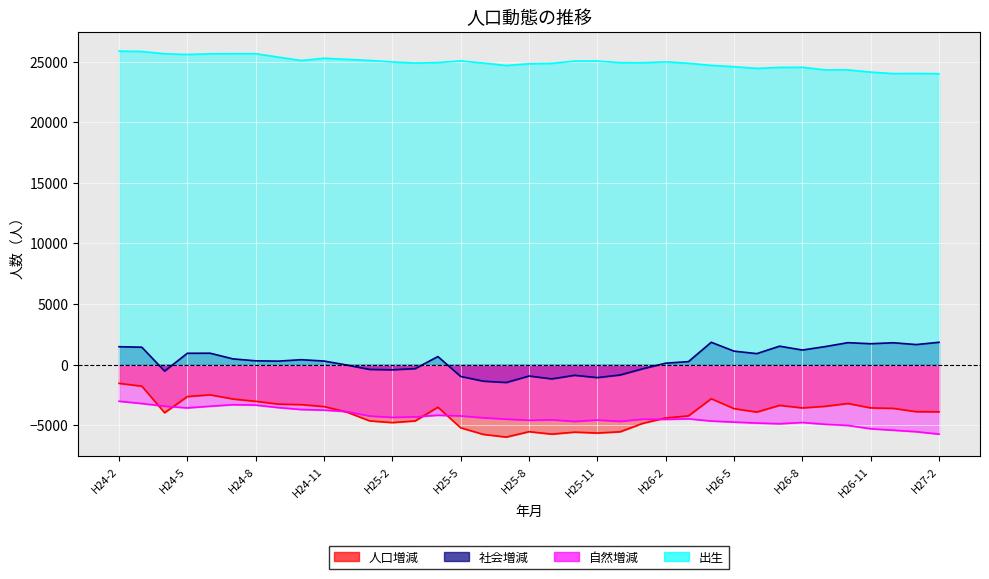

Reading right to left, list all the values displayed in this chart.

人口増減: H27-2=-3900	H27-1=-3888	H26-12=-3616	H26-11=-3575	H26-10=-3213	H26-9=-3444	H26-8=-3578	H26-7=-3365	H26-6=-3920	H26-5=-3636	H26-4=-2817	H26-3=-4232	H26-2=-4407	H26-1=-4847	H25-12=-5547	H25-11=-5651	H25-10=-5576	H25-9=-5740	H25-8=-5539	H25-7=-5984	H25-6=-5764	H25-5=-5220	H25-4=-3518	H25-3=-4652	H25-2=-4788	H25-1=-4647	H24-12=-3919	H24-11=-3466	H24-10=-3305	H24-9=-3264	H24-8=-3031	H24-7=-2841	H24-6=-2497	H24-5=-2640	H24-4=-3973	H24-3=-1779	H24-2=-1550
社会増減: H27-2=1841	H27-1=1653	H26-12=1802	H26-11=1723	H26-10=1810	H26-9=1486	H26-8=1202	H26-7=1520	H26-6=906	H26-5=1111	H26-4=1842	H26-3=246	H26-2=116	H26-1=-342	H25-12=-858	H25-11=-1074	H25-10=-885	H25-9=-1180	H25-8=-944	H25-7=-1479	H25-6=-1370	H25-5=-980	H25-4=663	H25-3=-335	H25-2=-430	H25-1=-398	H24-12=-36	H24-11=293	H24-10=404	H24-9=287	H24-8=312	H24-7=472	H24-6=940	H24-5=935	H24-4=-536	H24-3=1436	H24-2=1476
自然増減: H27-2=-5741	H27-1=-5541	H26-12=-5418	H26-11=-5298	H26-10=-5023	H26-9=-4930	H26-8=-4780	H26-7=-4885	H26-6=-4826	H26-5=-4747	H26-4=-4659	H26-3=-4478	H26-2=-4523	H26-1=-4505	H25-12=-4689	H25-11=-4577	H25-10=-4691	H25-9=-4560	H25-8=-4595	H25-7=-4505	H25-6=-4394	H25-5=-4240	H25-4=-4181	H25-3=-4317	H25-2=-4358	H25-1=-4249	H24-12=-3883	H24-11=-3759	H24-10=-3709	H24-9=-3551	H24-8=-3343	H24-7=-3313	H24-6=-3437	H24-5=-3575	H24-4=-3437	H24-3=-3215	H24-2=-3026
出生: H27-2=24012	H27-1=24036	H26-12=24023	H26-11=24149	H26-10=24329	H26-9=24332	H26-8=24546	H26-7=24534	H26-6=24454	H26-5=24592	H26-4=24702	H26-3=24876	H26-2=24995	H26-1=24922	H25-12=24928	H25-11=25062	H25-10=25059	H25-9=24870	H25-8=24833	H25-7=24696	H25-6=24892	H25-5=25073	H25-4=24938	H25-3=24896	H25-2=24984	H25-1=25110	H24-12=25201	H24-11=25292	H24-10=25105	H24-9=25383	H24-8=25669	H24-7=25669	H24-6=25661	H24-5=25600	H24-4=25659	H24-3=25851	H24-2=25880